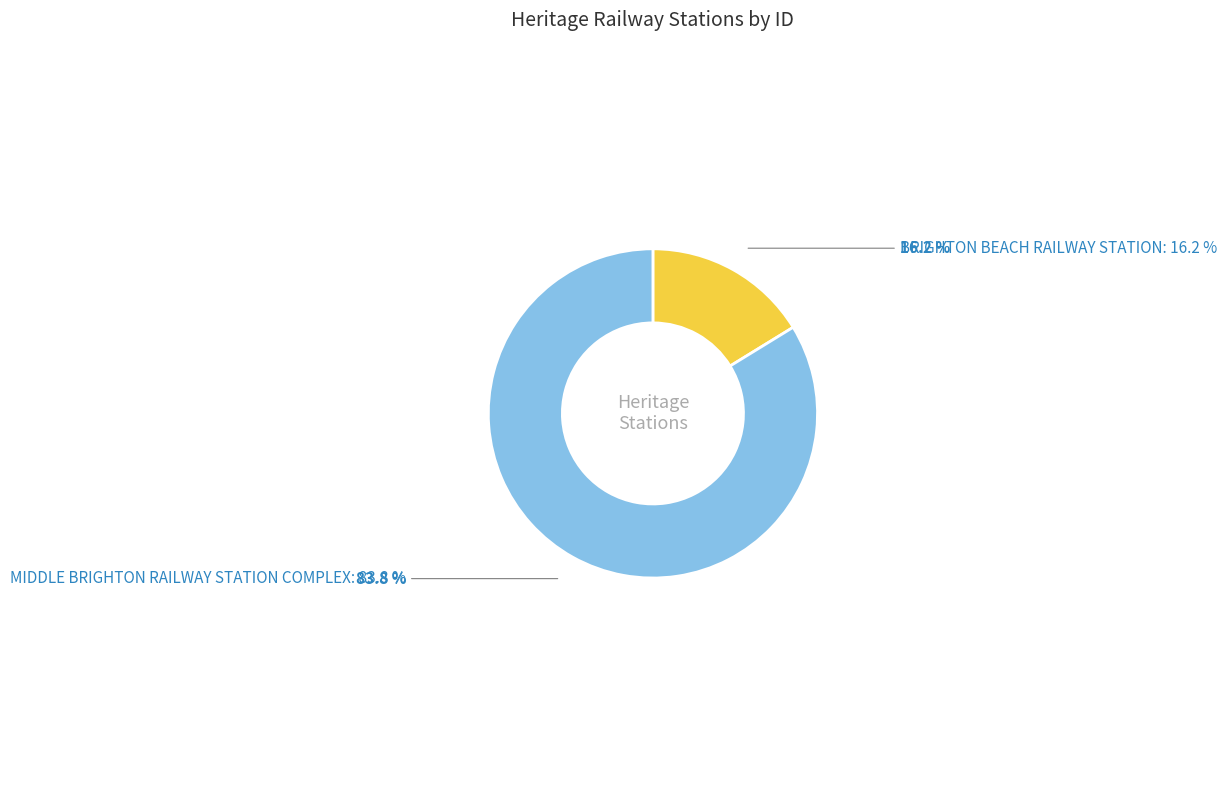

Between BRIGHTON BEACH RAILWAY STATION and MIDDLE BRIGHTON RAILWAY STATION COMPLEX, which is larger?

MIDDLE BRIGHTON RAILWAY STATION COMPLEX